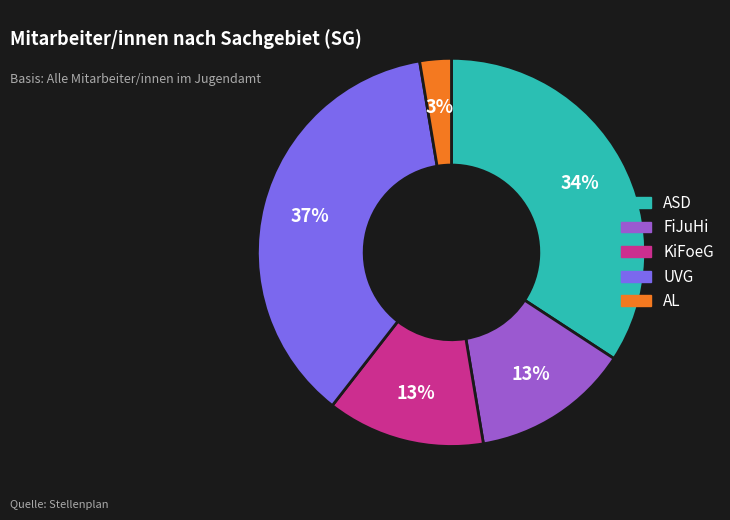

To the nearest percent, what is the difference between the largest and smallest slice percentages?

34%